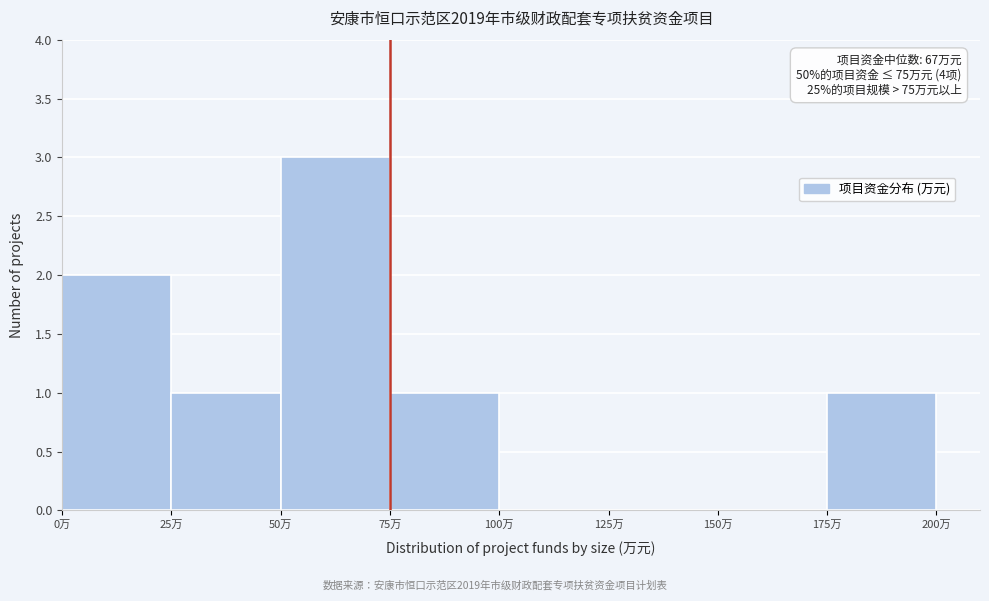

Which range on the x-axis has the tallest bar?

50 to 75